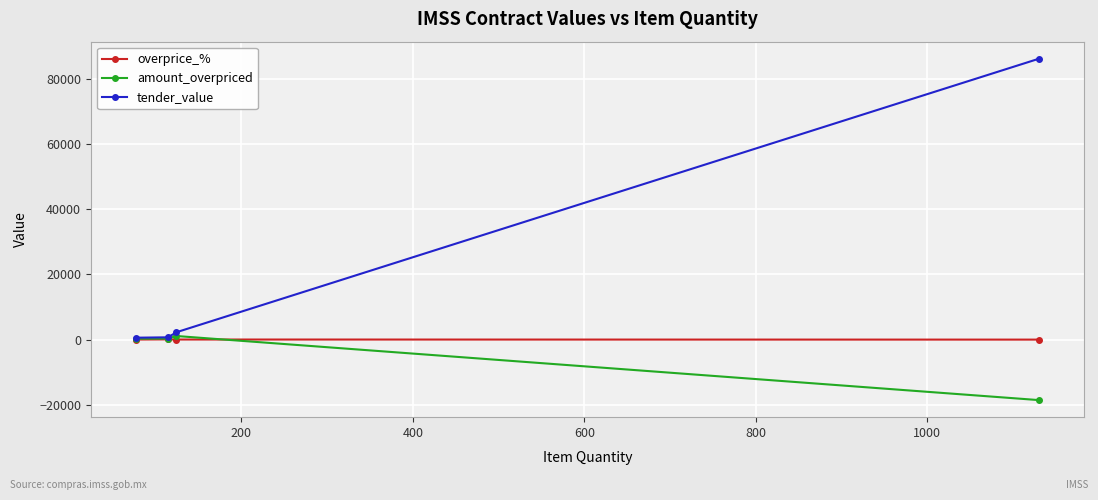

Which series has the widest spread of values?

tender_value